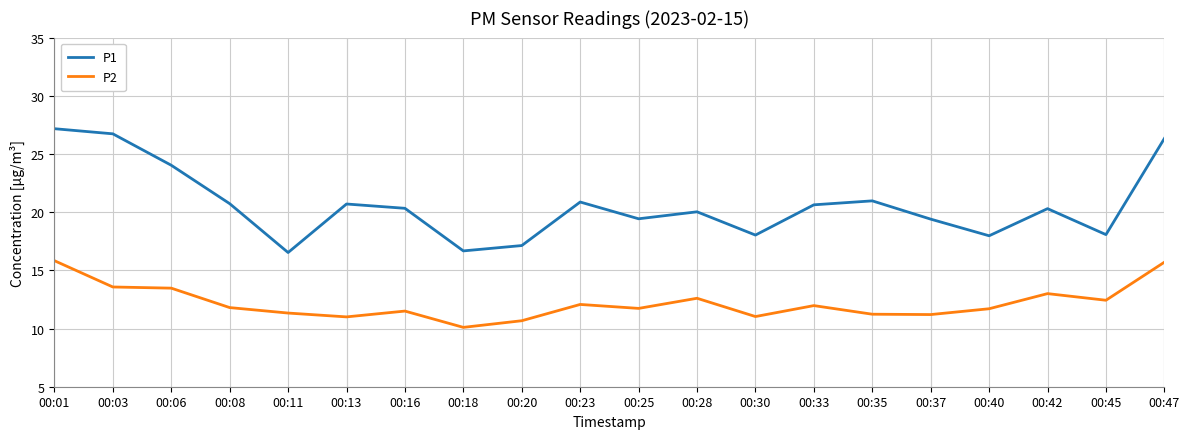

True or false: P2 and P1 cross at least once.

False